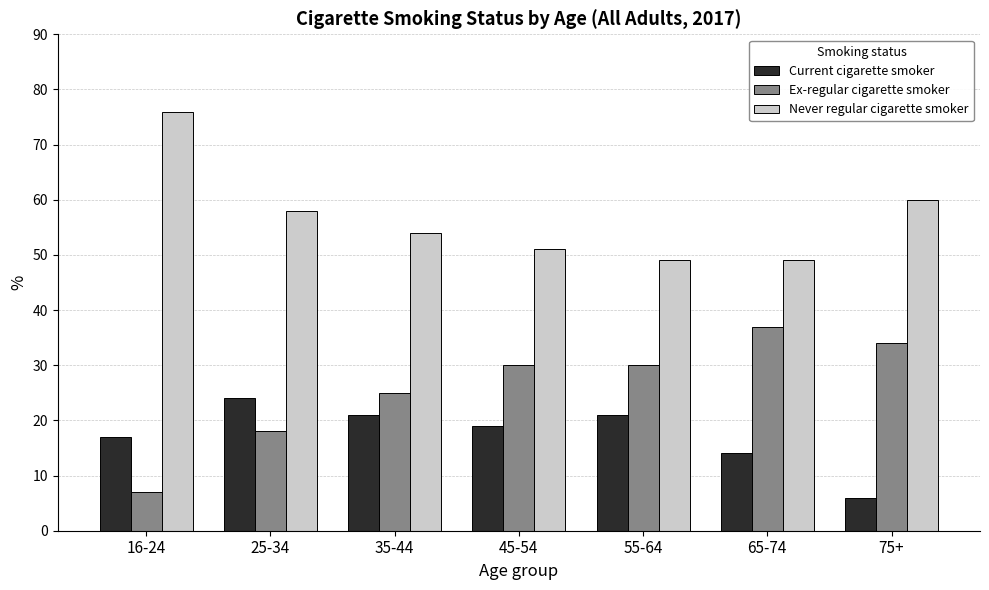

At which label does Current cigarette smoker first exceed 19?

25-34